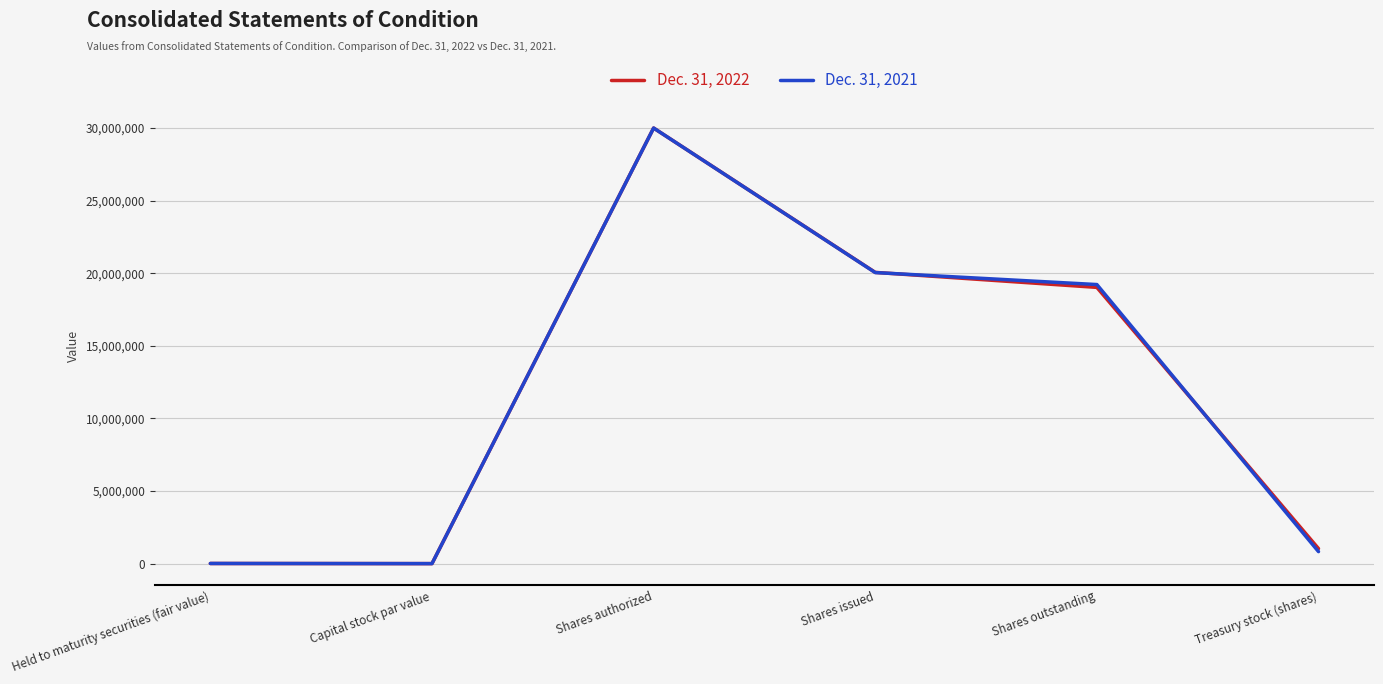

At Shares issued, list the series in order from smallest to largest.

Dec. 31, 2021, Dec. 31, 2022